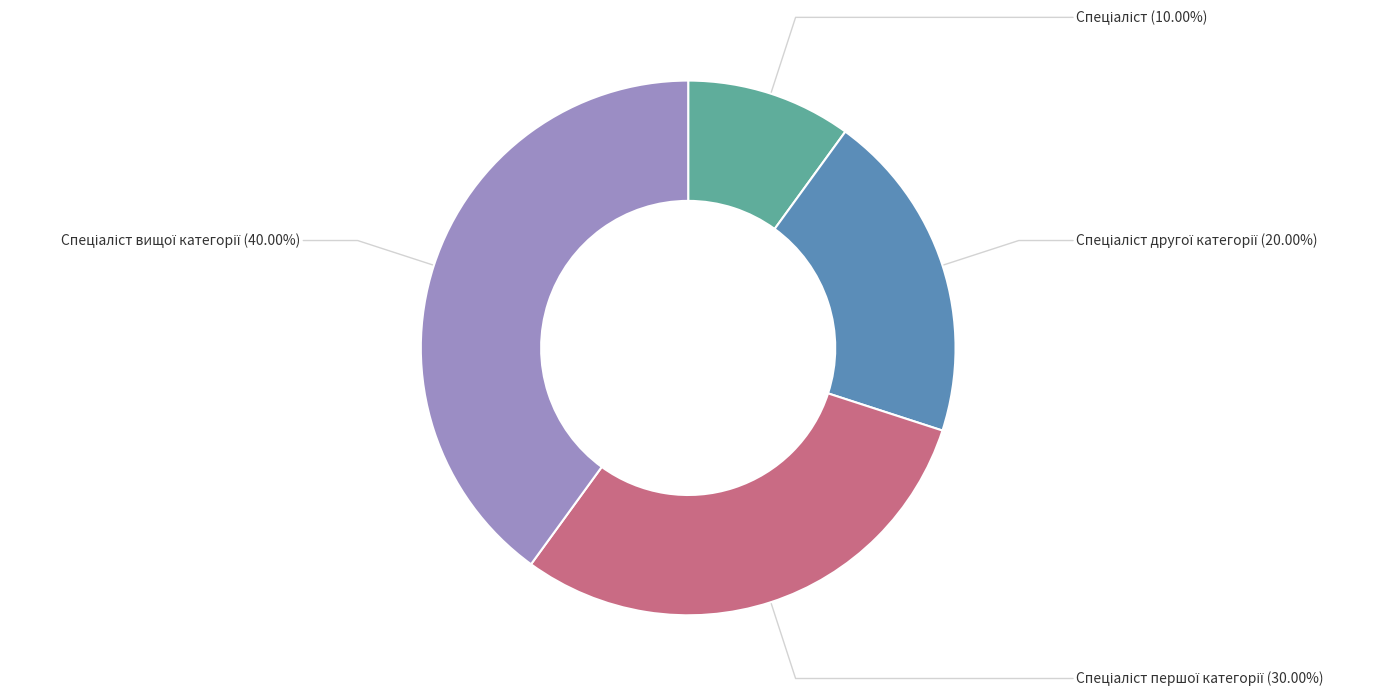

Is there any slice that represents more than half of the pie?

No